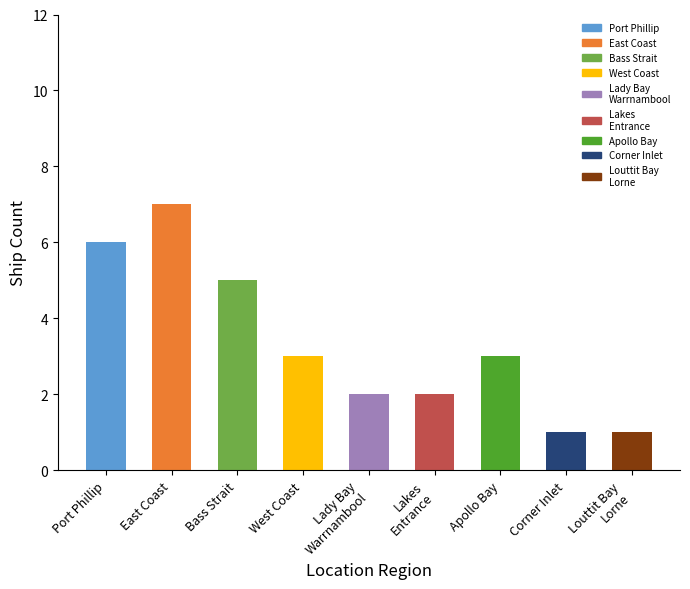

What is the greatest value displayed?

7